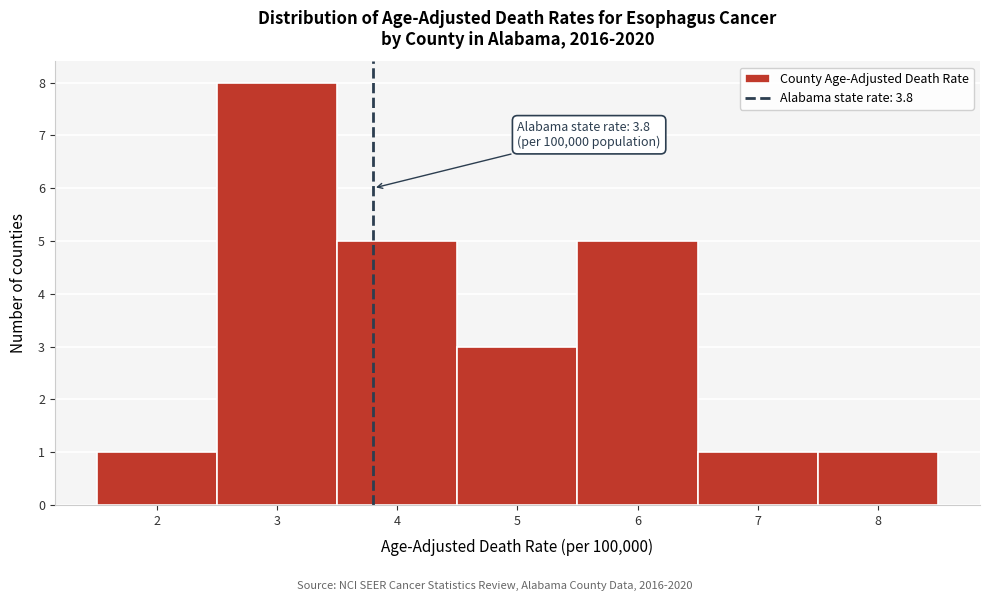

Over which range of the x-axis is the bar tallest?

2.5 to 3.5